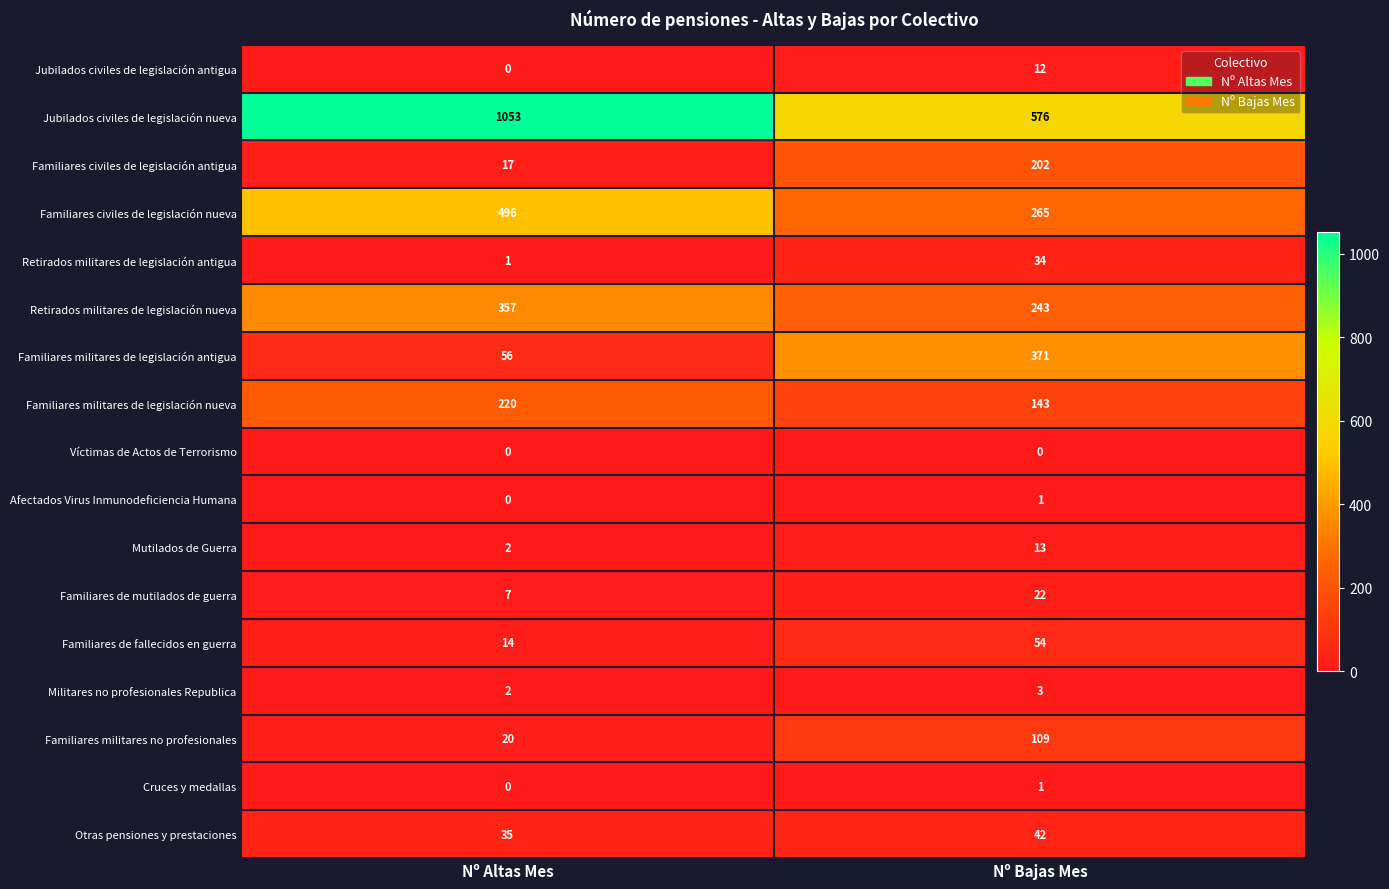

Where is Mutilados de Guerra nearest to the value 7?

Nº Altas Mes